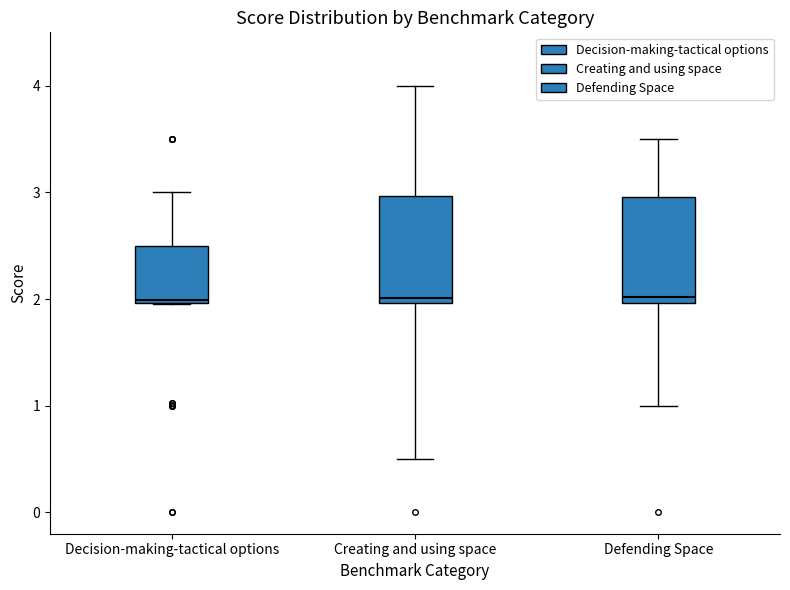

Reading left to right, transcribe this box plot: for each box, give where its median line is, the range the box spans, and where its two whiskers end, as read against the y-axis. The values are not printed on the chart, so give them approximately, as read against the axis.

Decision-making-tactical options: median 2.0 (just above the box's lower edge), box 2.0 to 2.5, whiskers 2.0 to 3.0
Creating and using space: median 2.0 (just above the box's lower edge), box 2.0 to 3.0, whiskers 0.5 to 4.0
Defending Space: median 2.0 (just above the box's lower edge), box 2.0 to 3.0, whiskers 1.0 to 3.5